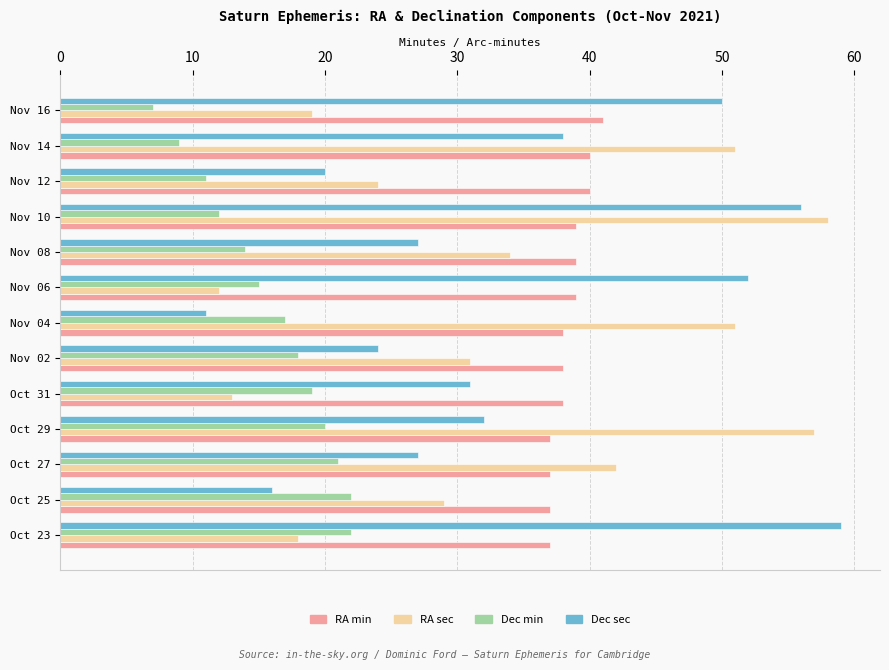

How many values in the Dec sec series are below 31?

6